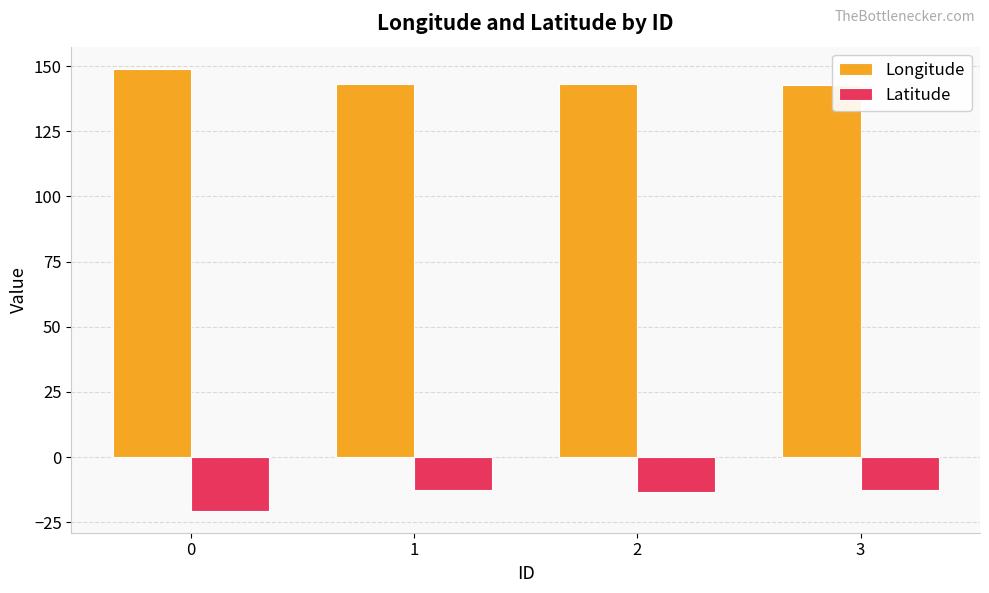

What is the highest value of the Latitude series?

-12.6